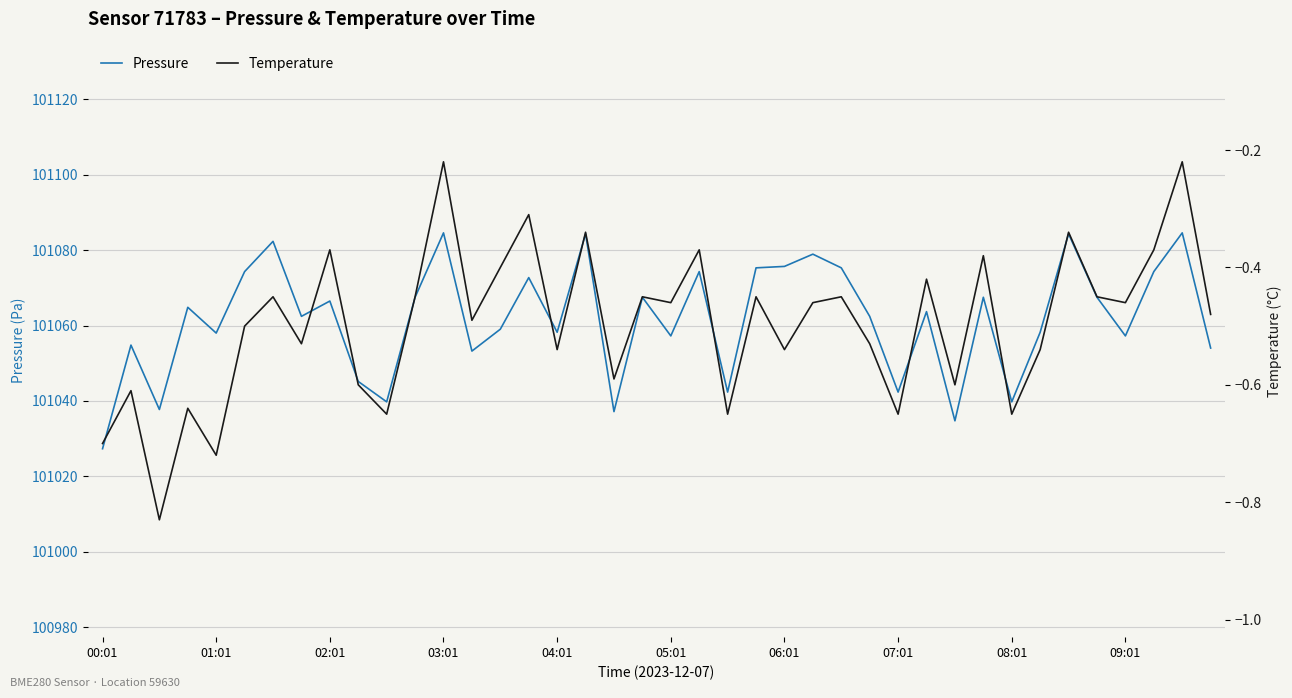

What is the sum of all pressure values?

4042467.3